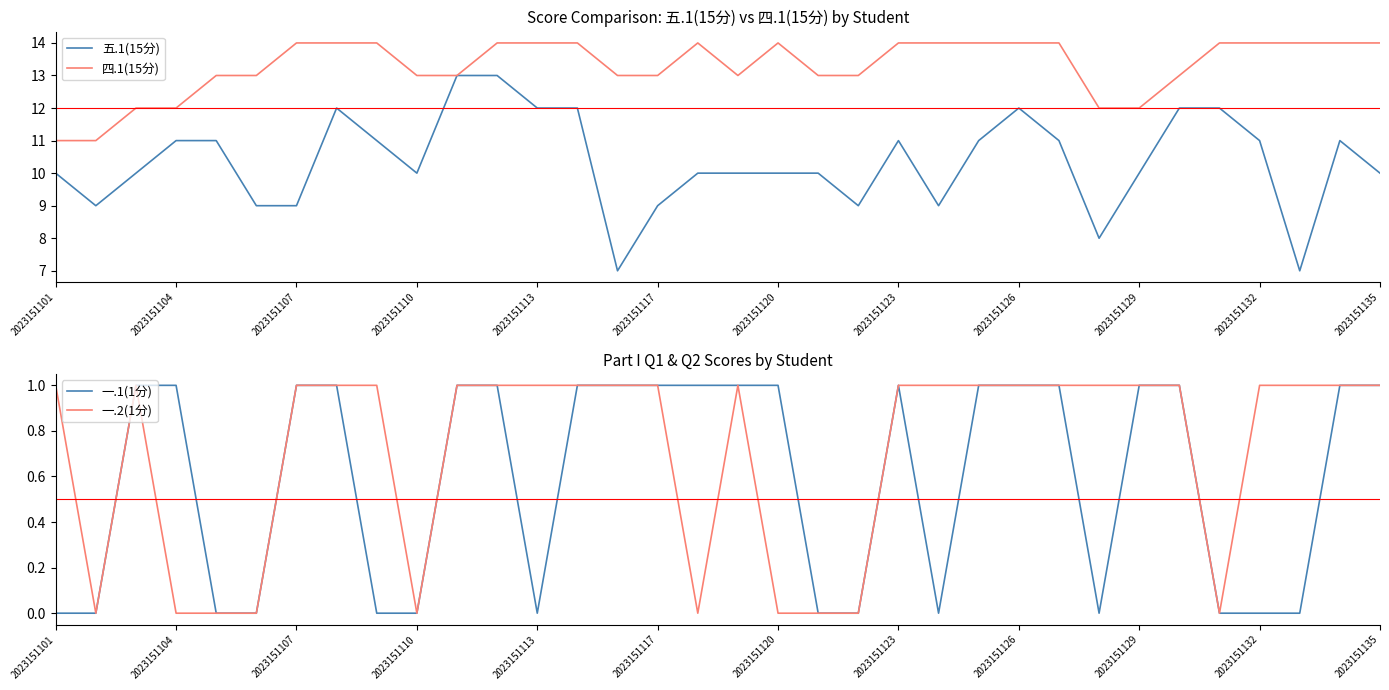

What is the sum of the 五.1(15分) values at 2023151104 and 2023151107?

20